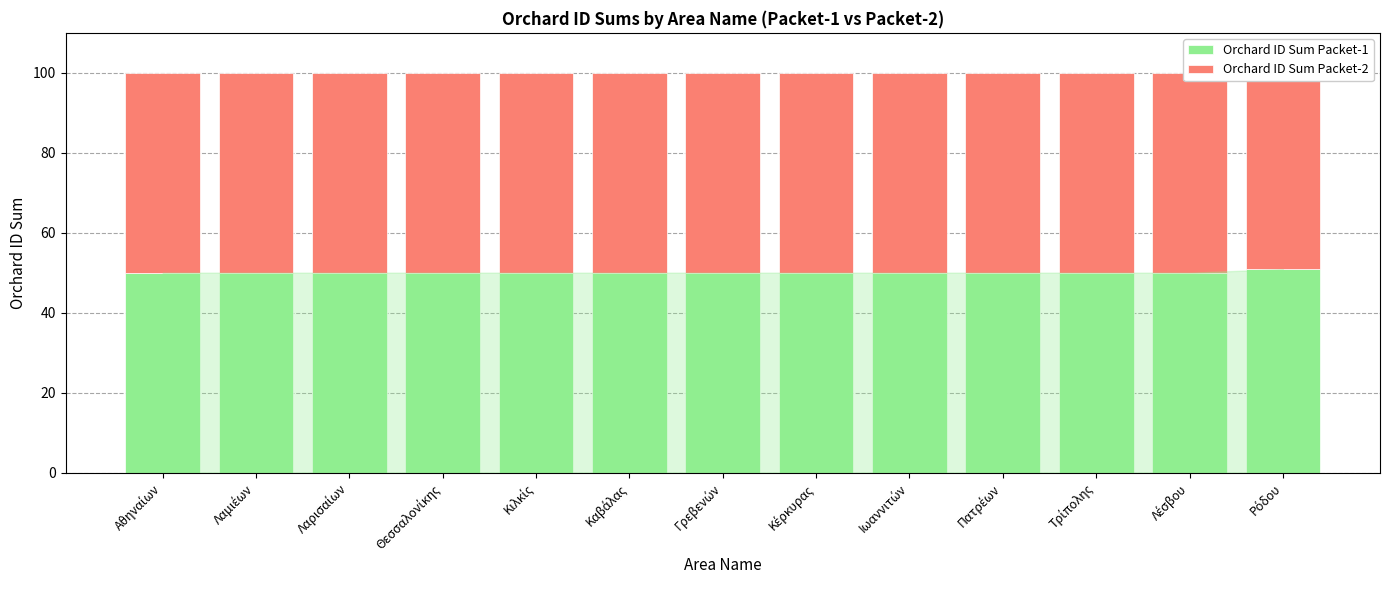

What is the sum of all Orchard ID Sum Packet-2 values?

649.1